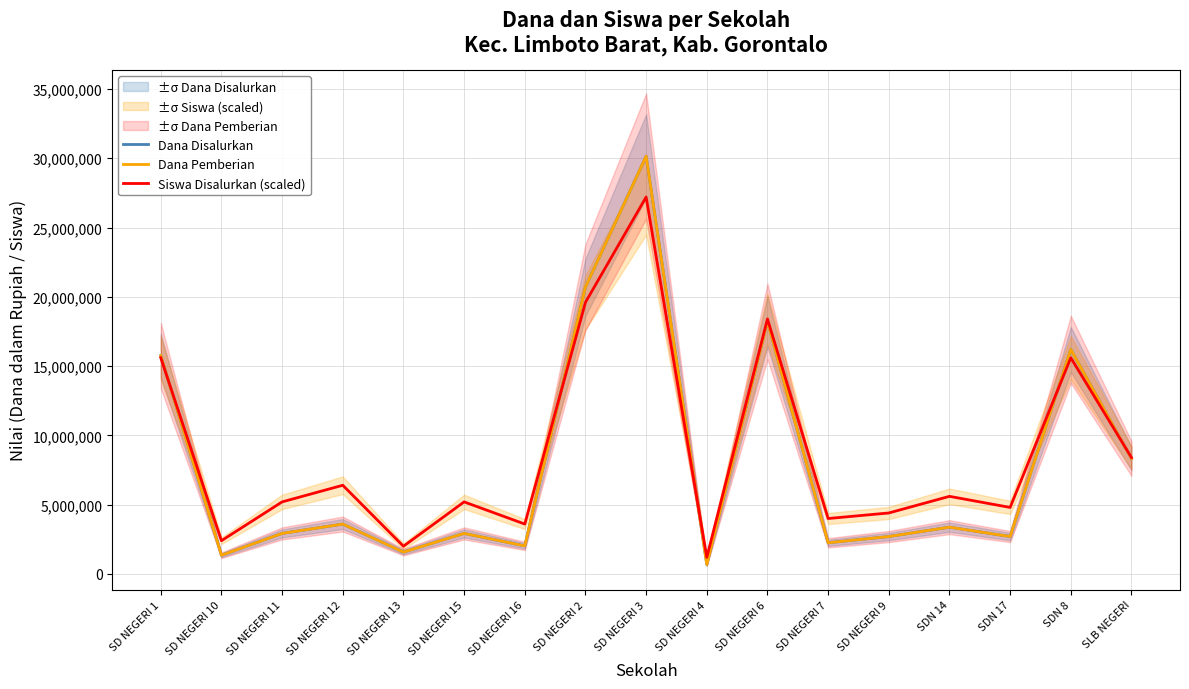

How many values in the Dana Disalurkan series are below 2925000?

7